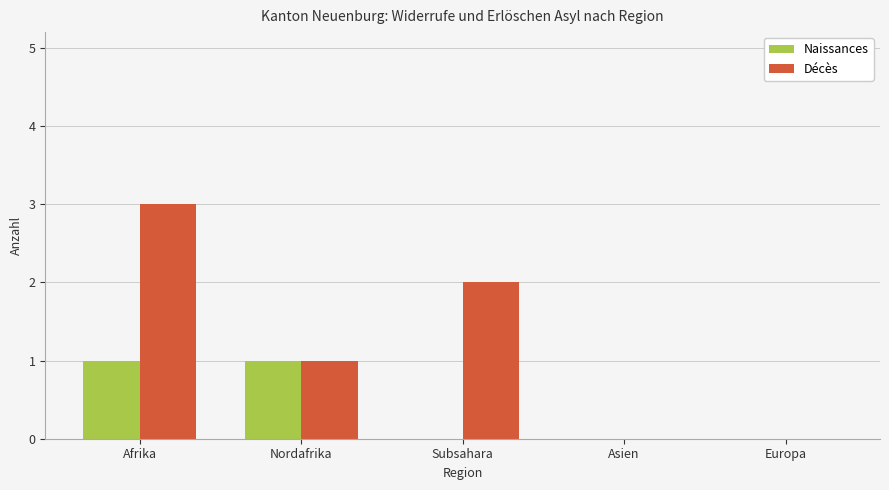

Between Afrika and Asien, which series saw the biggest shift?

Décès